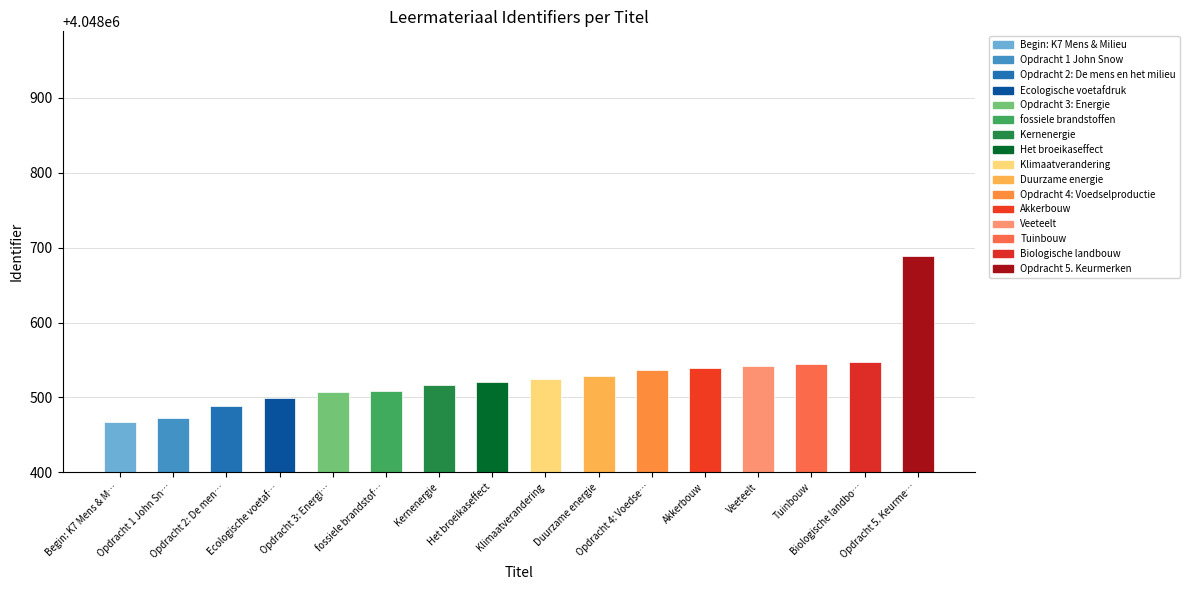

What is the difference between the second highest and minimum values?

81